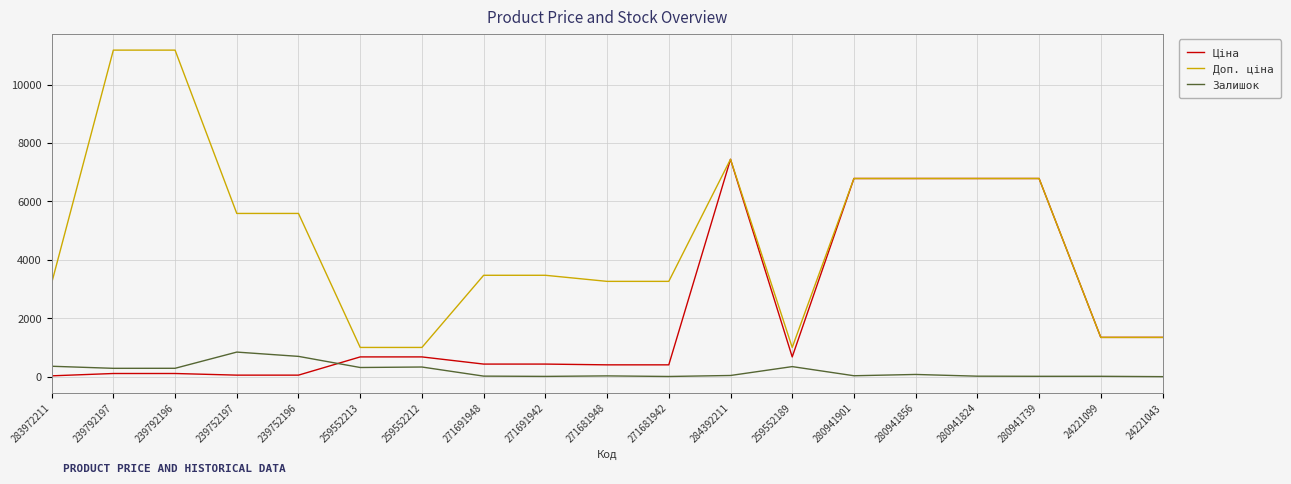

True or false: Ціна has more than 0 points higher than both neighbors.

True